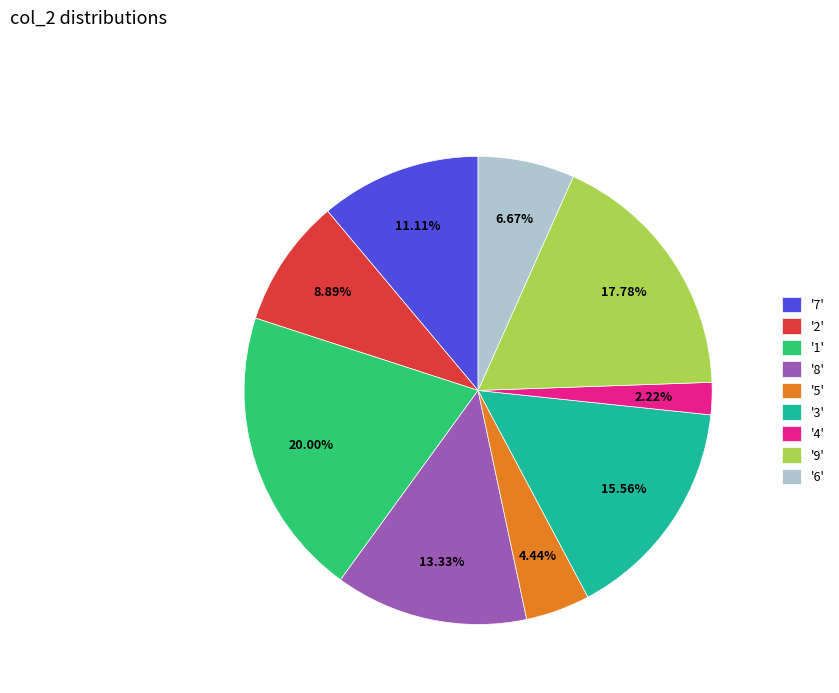

What is the ratio of the value at '5' to the value at '6'?

0.7